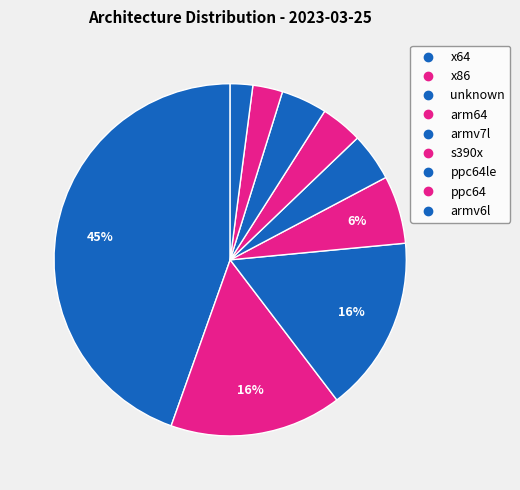

Count the number of slices in the pie.

9